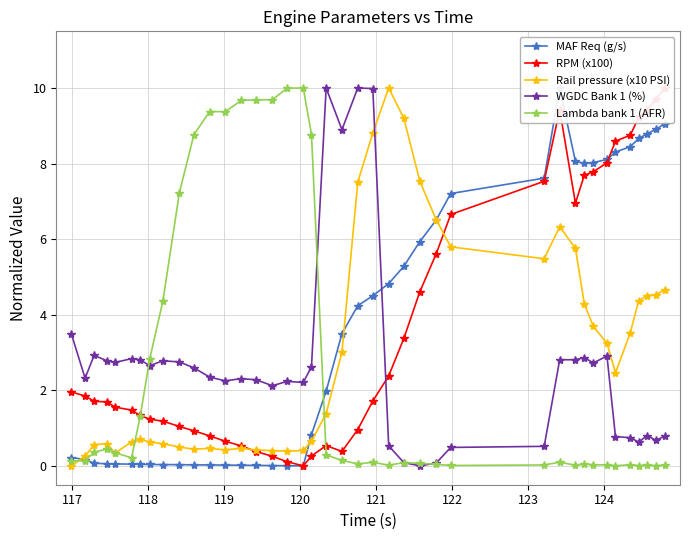

What is the difference between the second highest and minimum values in the RPM (x100) series?

9.7